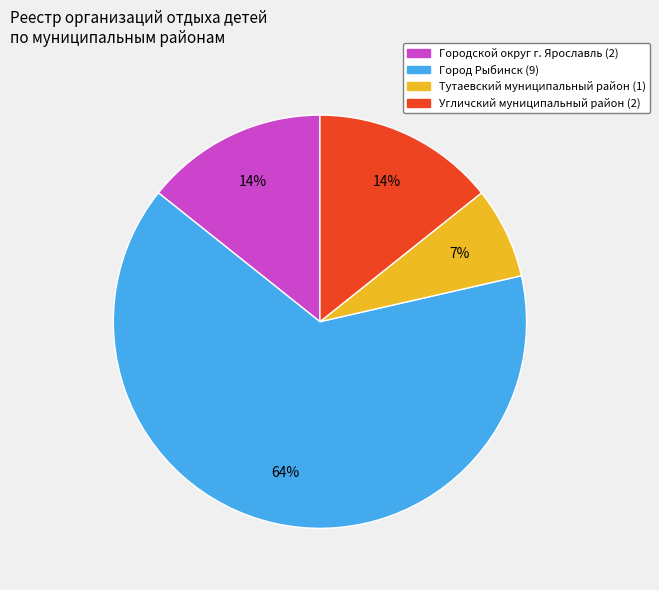

To the nearest percent, what is the average slice percentage?

25%